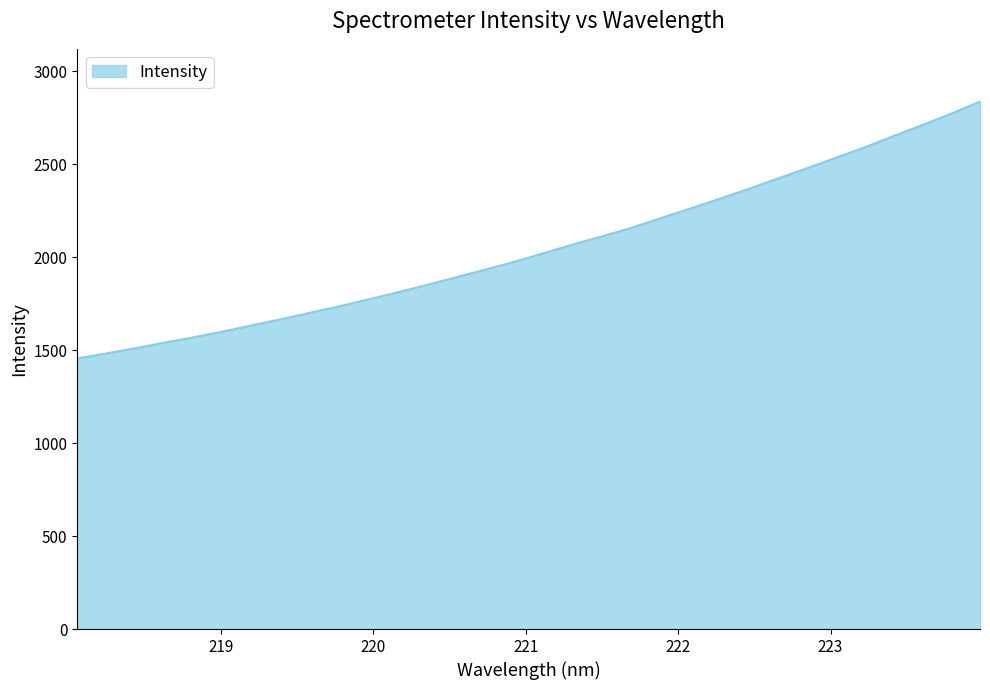

How many values exceed 2020?

16